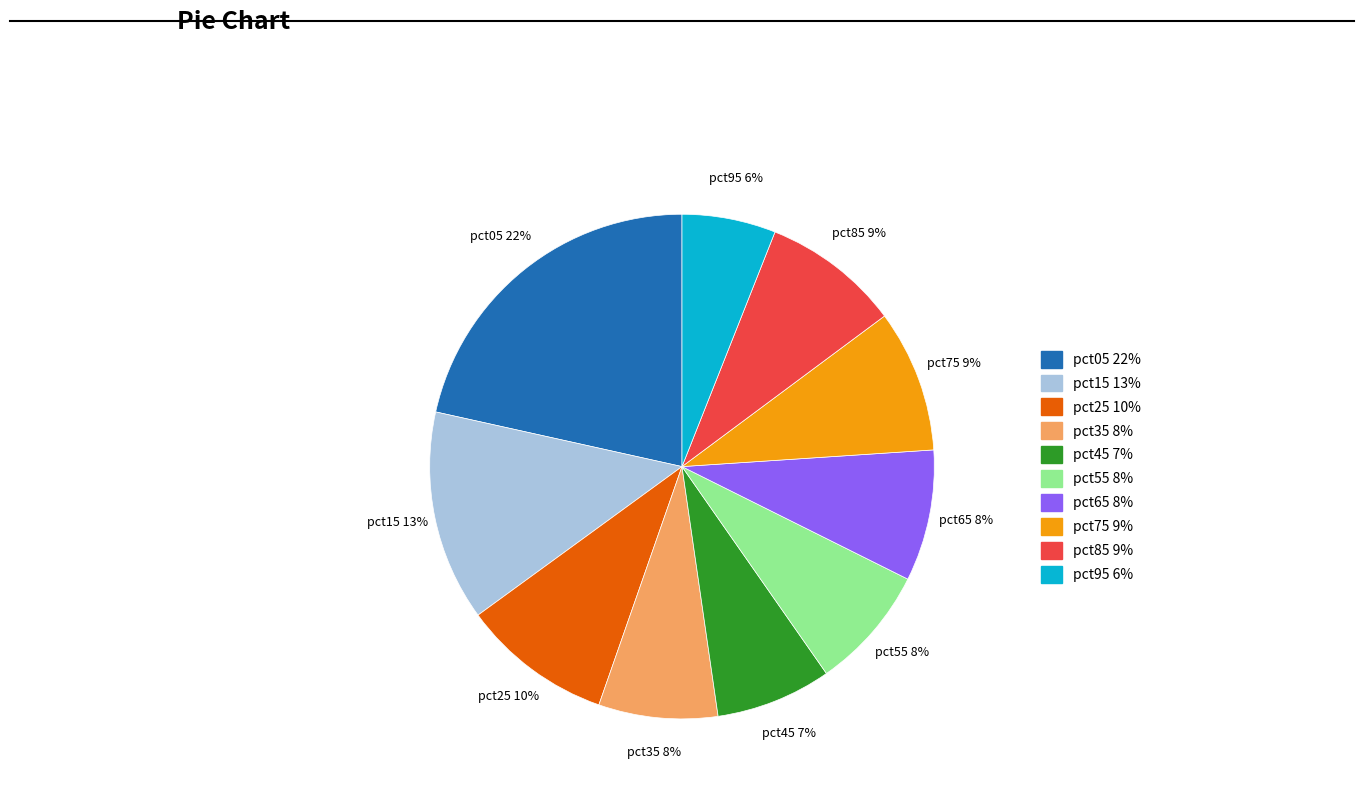

The pct15 slice represents 13% of the pie. True or false?

True